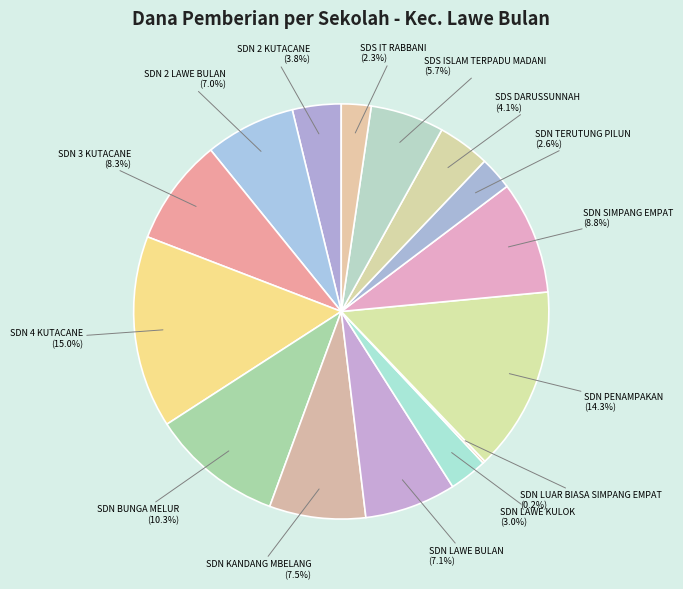

Rank the categories by value from highest to lowest.

SD NEGERI 4 KUTACANE, SD NEGERI PENAMPAKAN, SD NEGERI BUNGA MELUR, SD NEGERI SIMPANG EMPAT, SD NEGERI 3 KUTACANE, SD NEGERI KANDANG MBELANG, SD NEGERI LAWE BULAN, SD NEGERI 2 LAWE BULAN, SD SWASTA ISLAM TERPADU MADANI, SD SWASTA DARUSSUNNAH, SD NEGERI 2 KUTACANE, SD NEGERI LAWE KULOK, SD NEGERI TERUTUNG PILUN, SD SWASTA IT RABBANI, SD NEGERI LUAR BIASA SIMPANG EMPAT